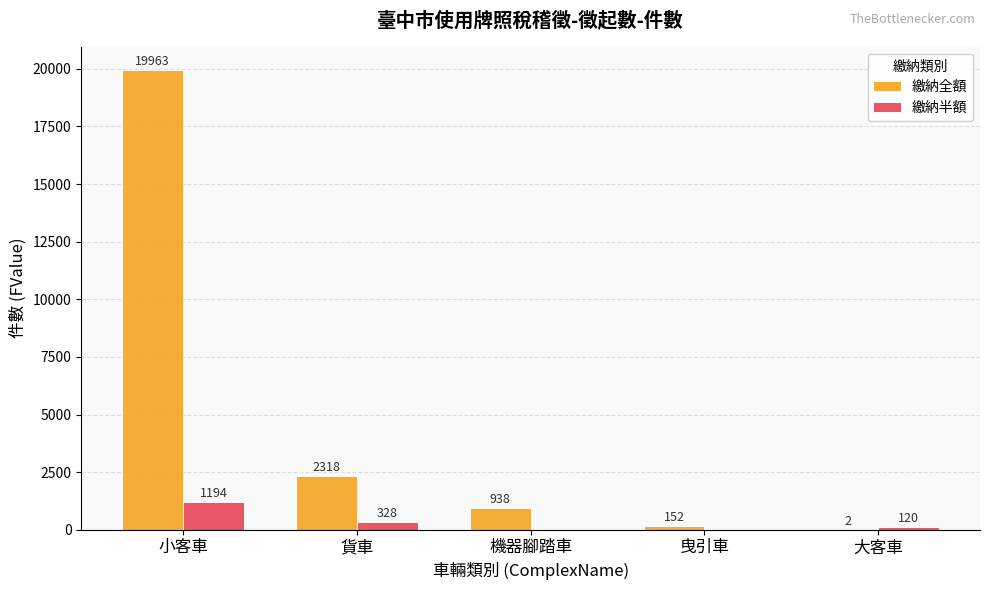

Which category has the highest value across all series?

小客車